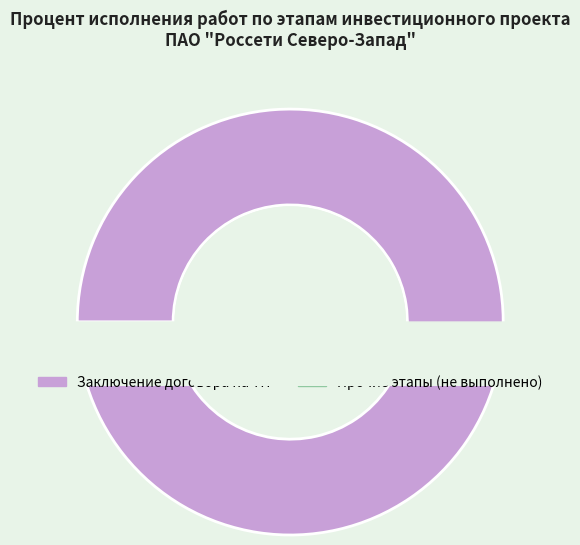

Is there any slice that represents more than half of the pie?

Yes